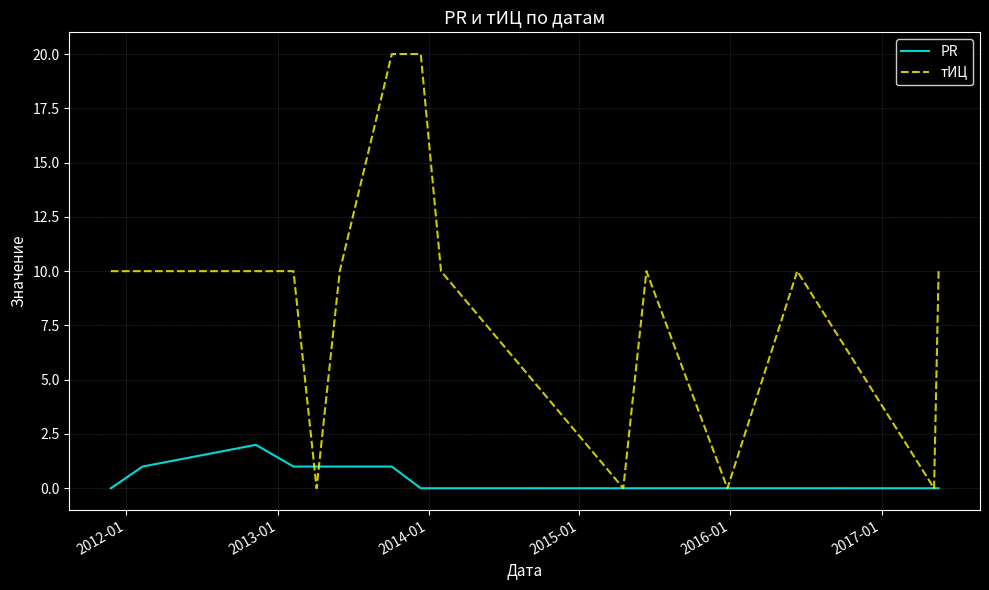

Which series has the widest spread of values?

тИЦ